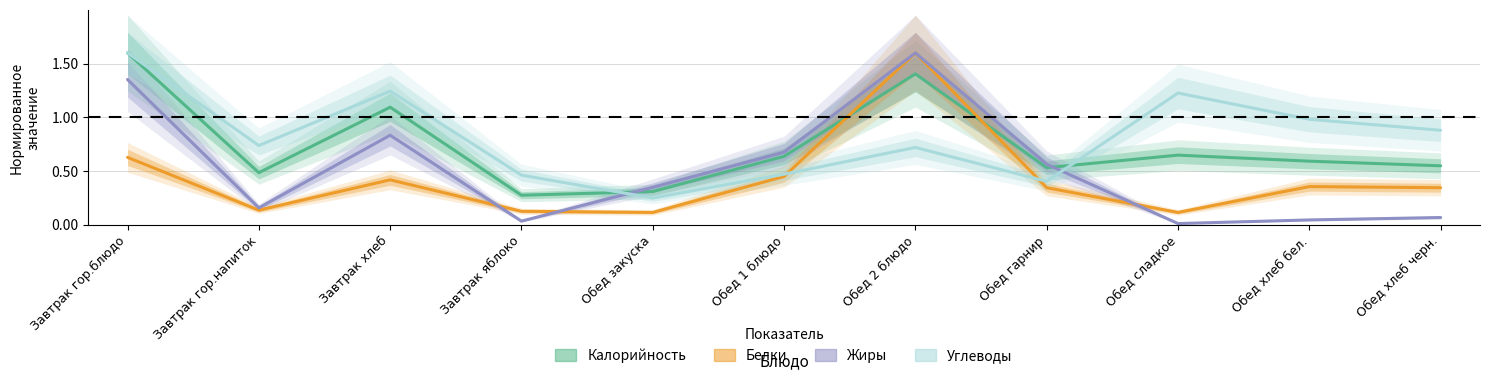

Count the number of categories in the chart.

11